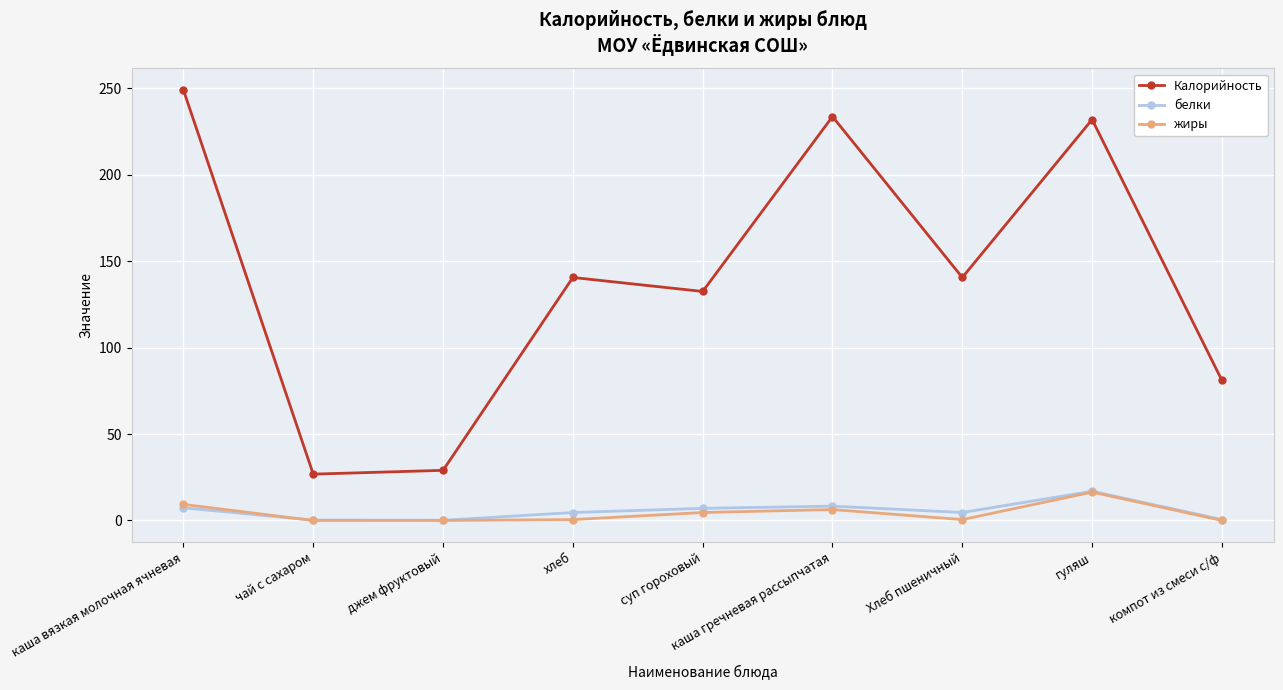

How many lines are shown in the chart?

3